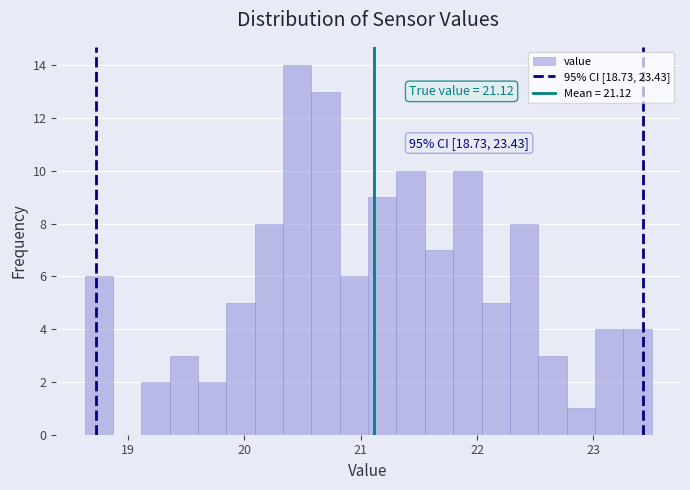

Around what value on the x-axis is the tallest bar? Give the approximate position of its centre, as read against the axis.

20.5